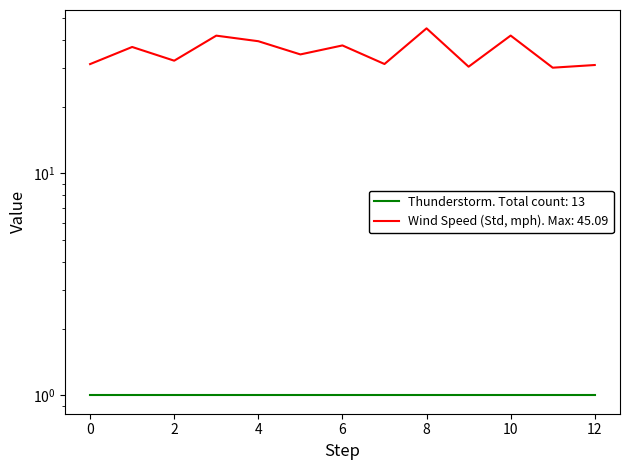

What is the difference between the second highest and second lowest values?

11.5